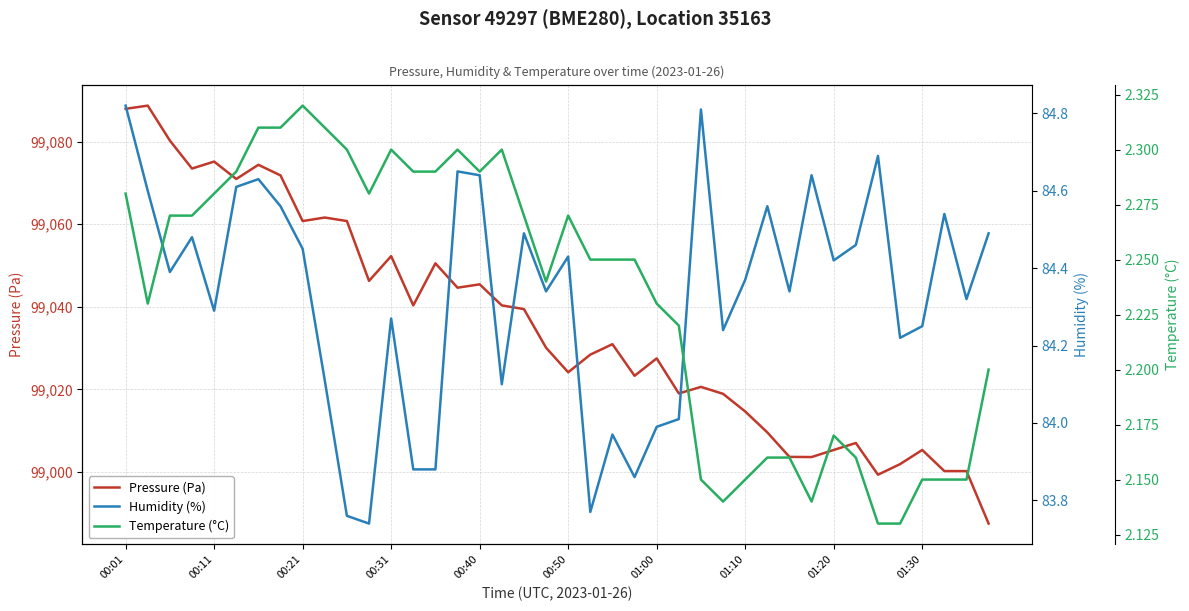

Does the chart display data point markers on the line(s)?

No